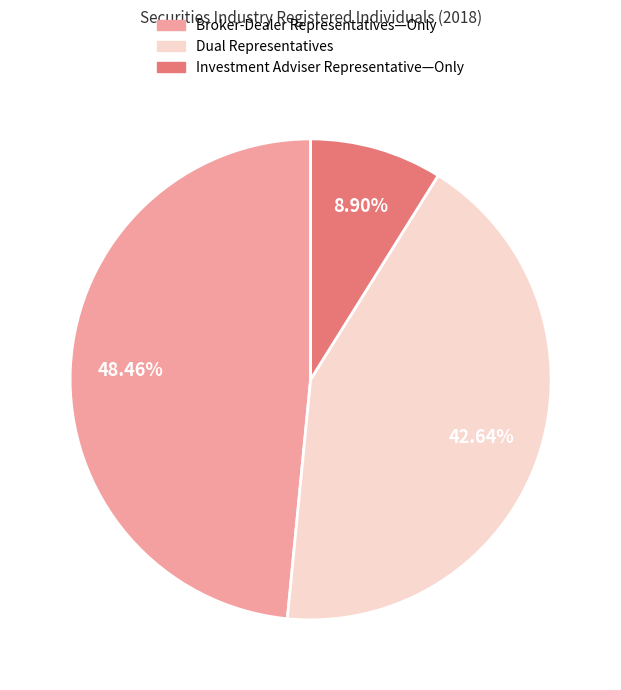

Does Investment Adviser Representative—Only account for over 50% of the chart?

No